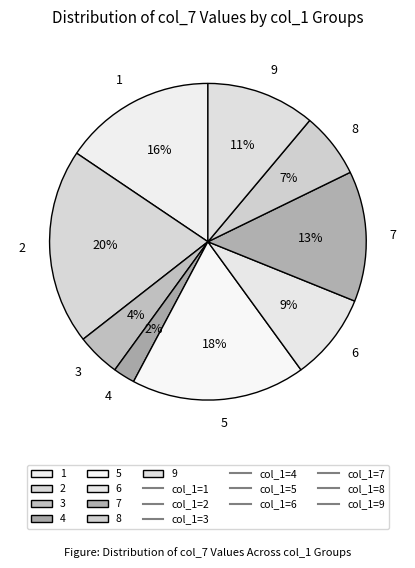

Rank the categories by value from lowest to highest.

4, 3, 8, 6, 9, 7, 1, 5, 2